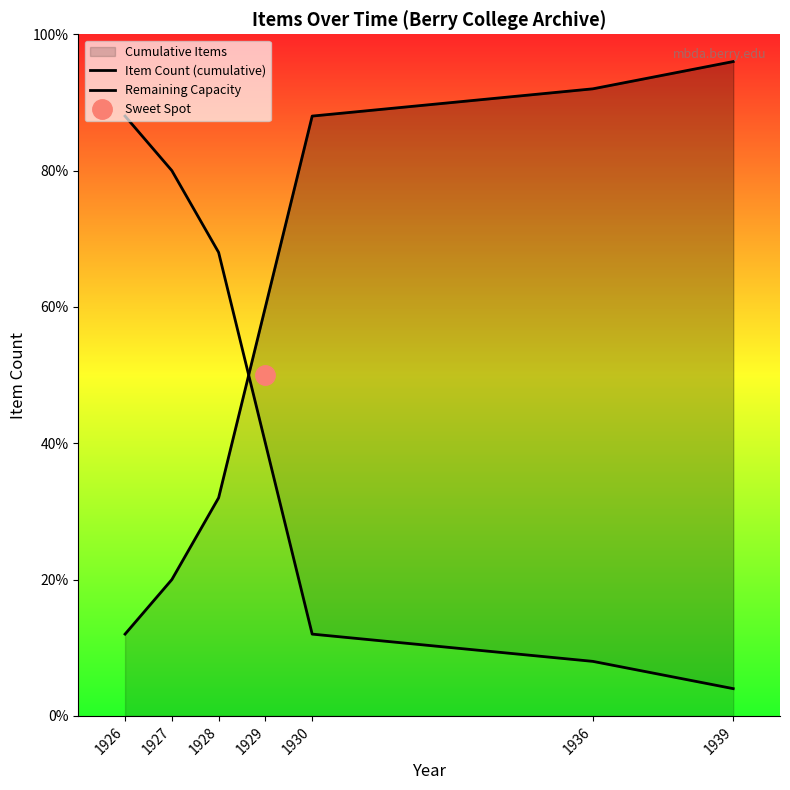

List the series in order of their overall mean, lowest first.

Remaining Capacity, Item Count (cumulative)